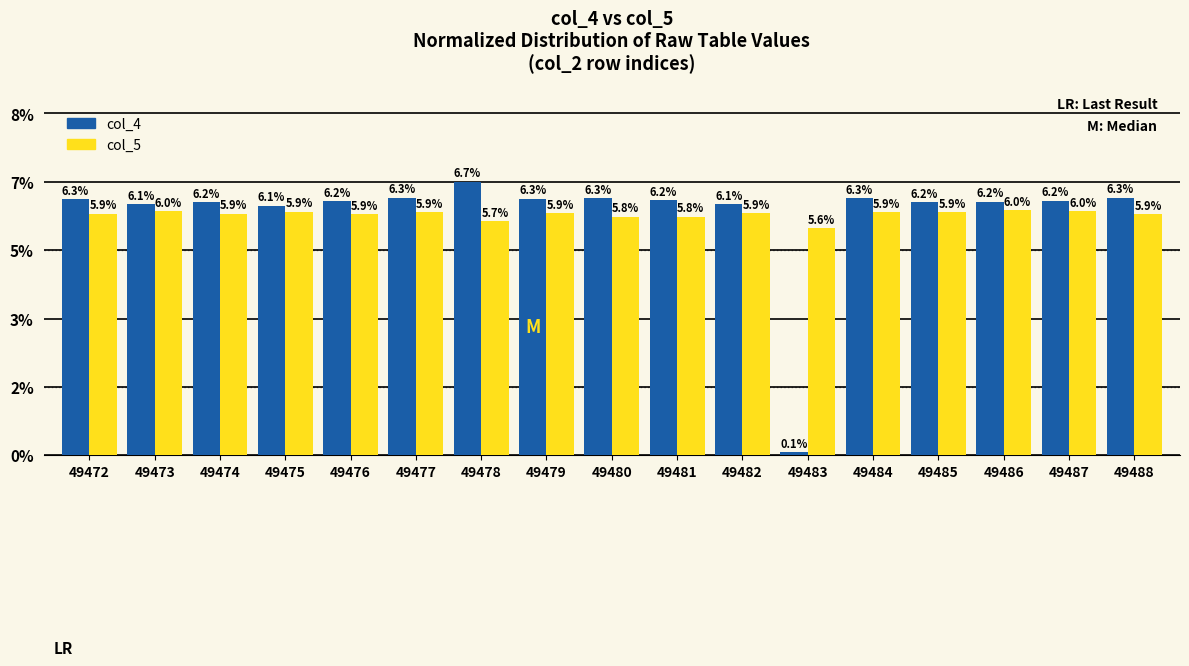

Which category has the lowest value in the col_5 series?

49483